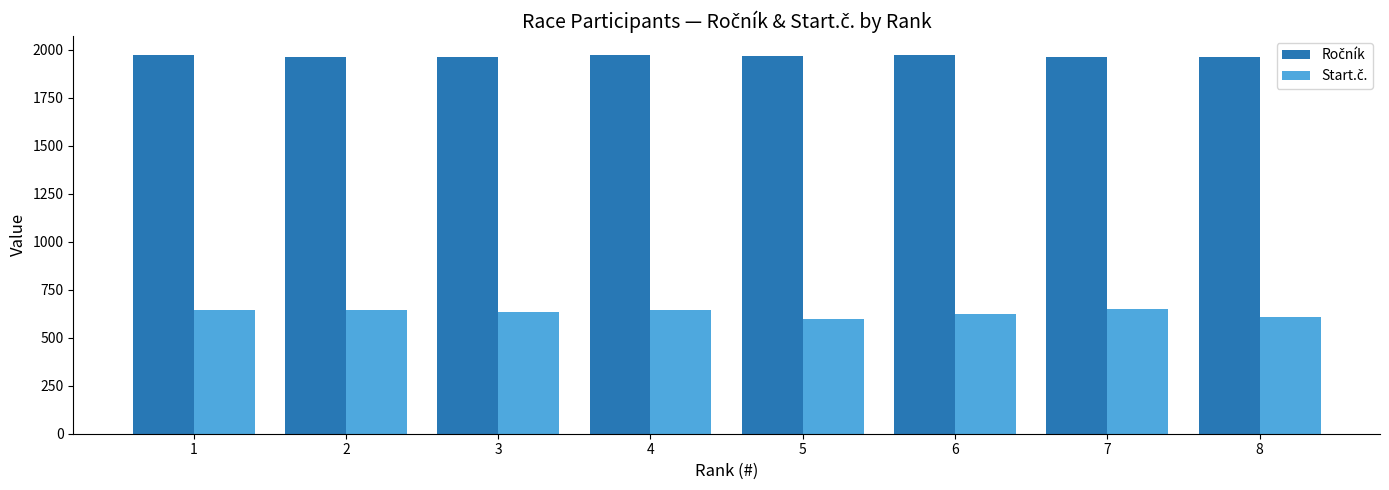

What is the total value across all series at 2?

2607